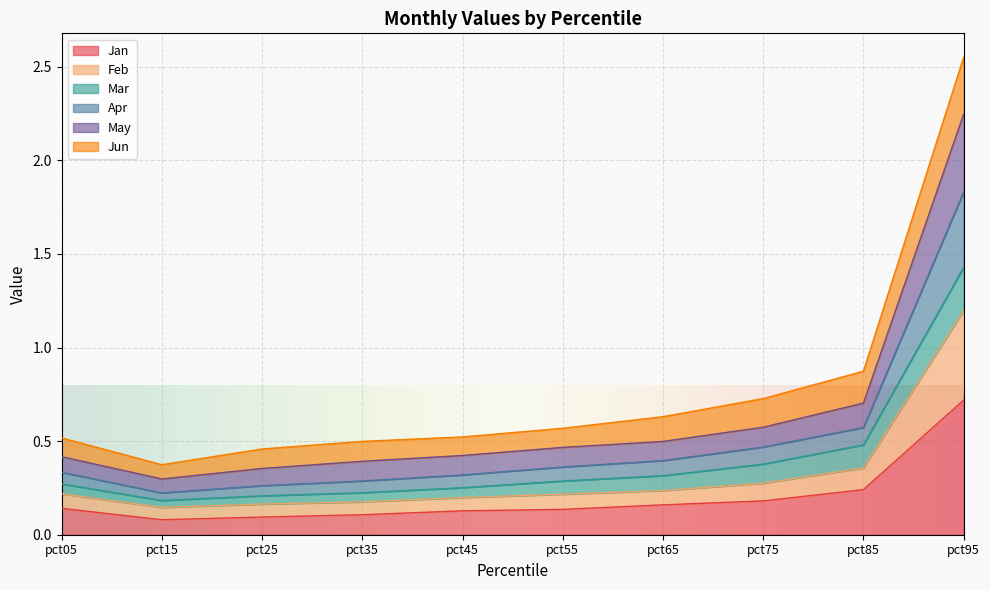

True or false: Jan and Feb cross at least once.

False